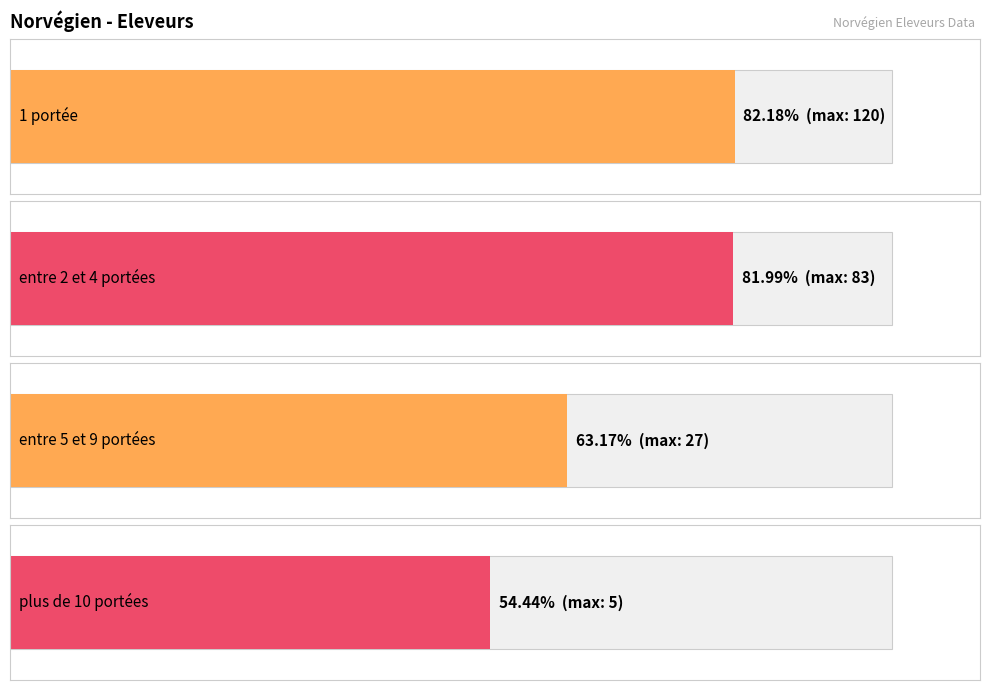

How many distinct data groups are displayed?

4